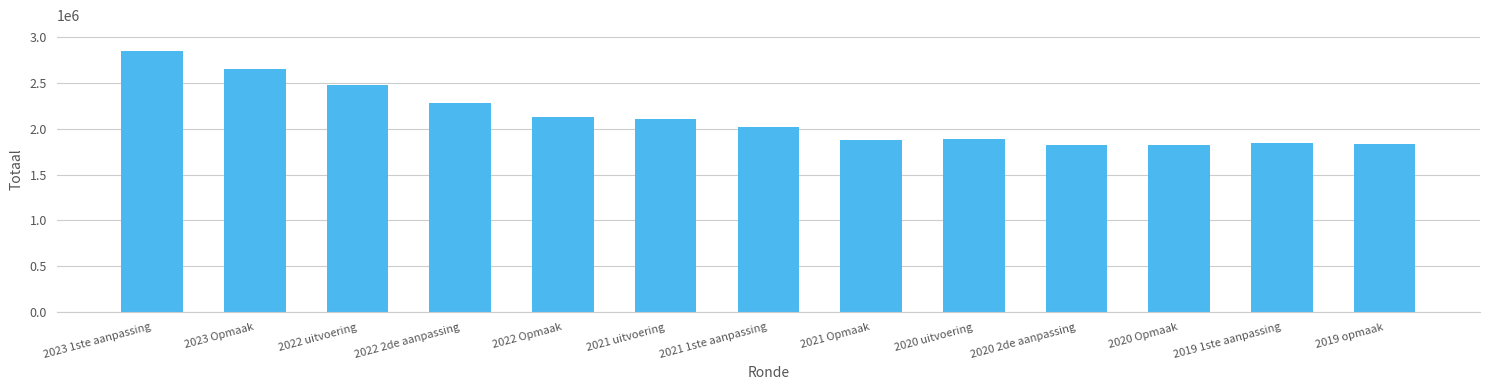

Approximately how many times larger is the value at 2020 uitvoering compared to 2019 opmaak?

1.0